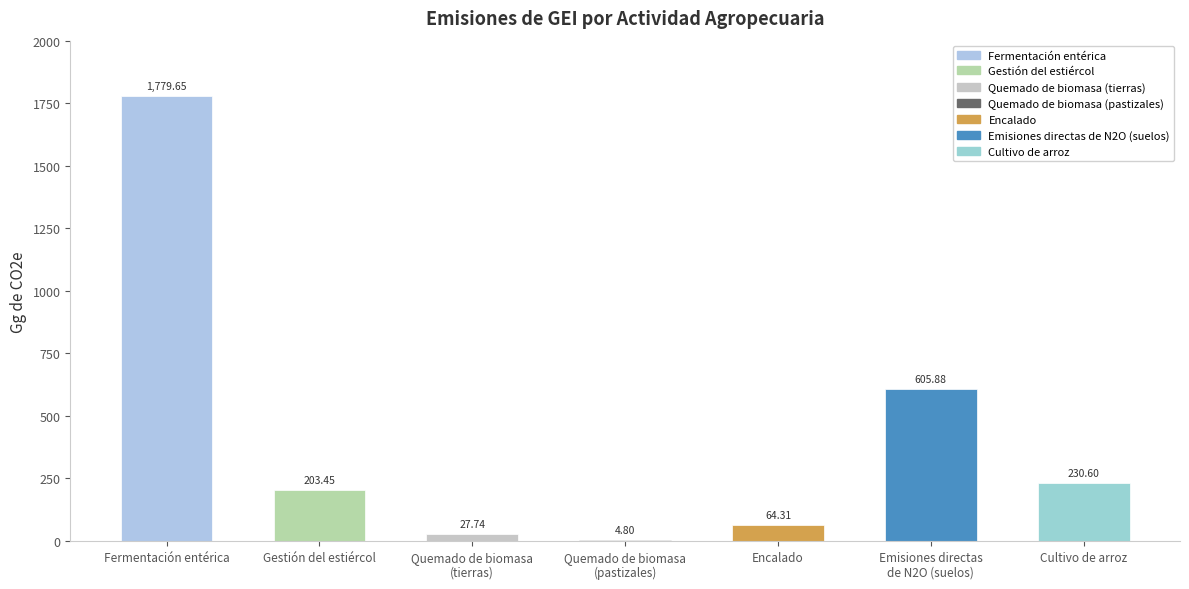

What is the sum of all values?

2916.4